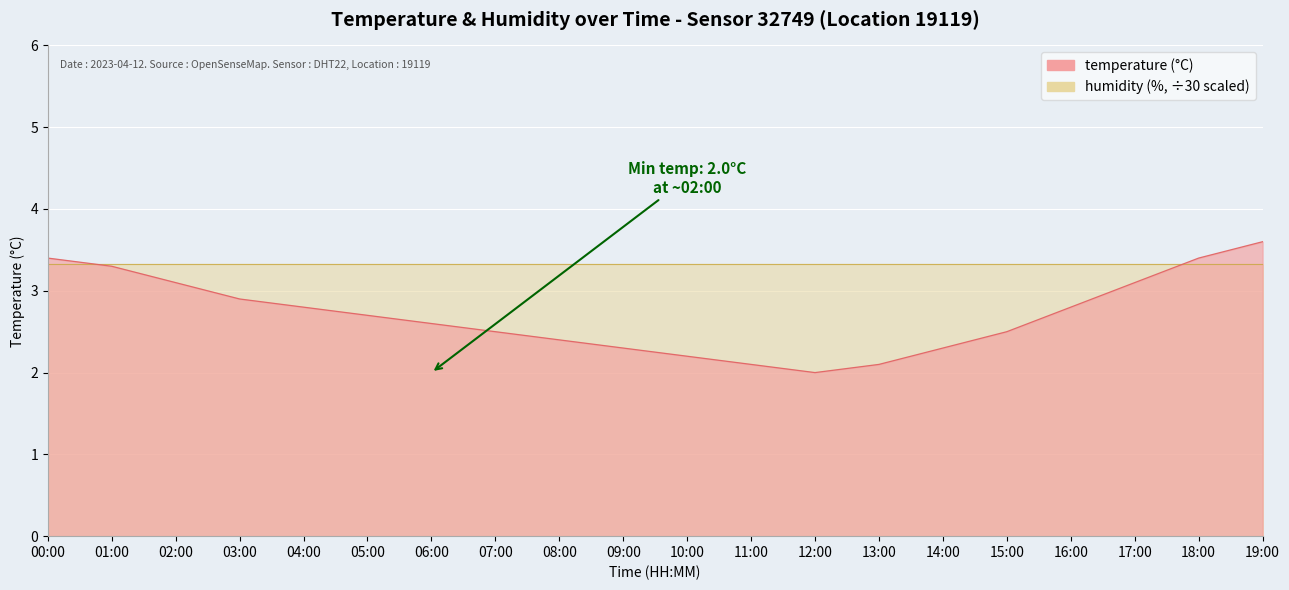

True or false: the data shows 2.3 at 09:00.

True